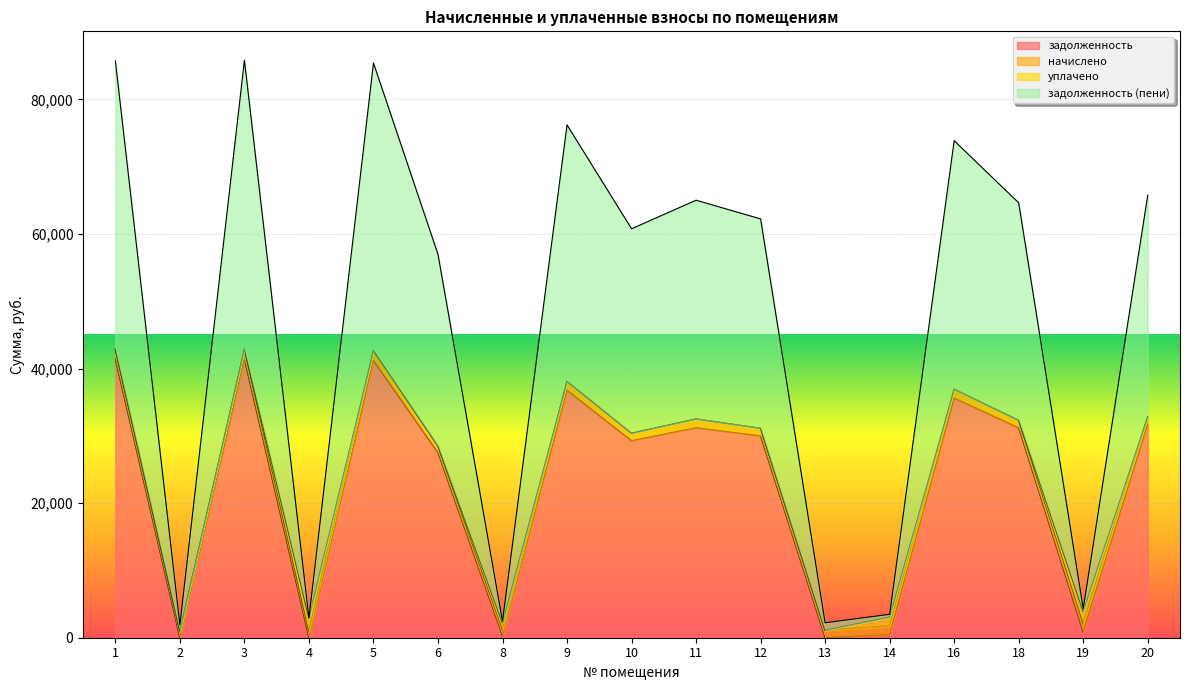

In задолженность (пени), how many points are higher than both neighbors (excluding endpoints)?

5